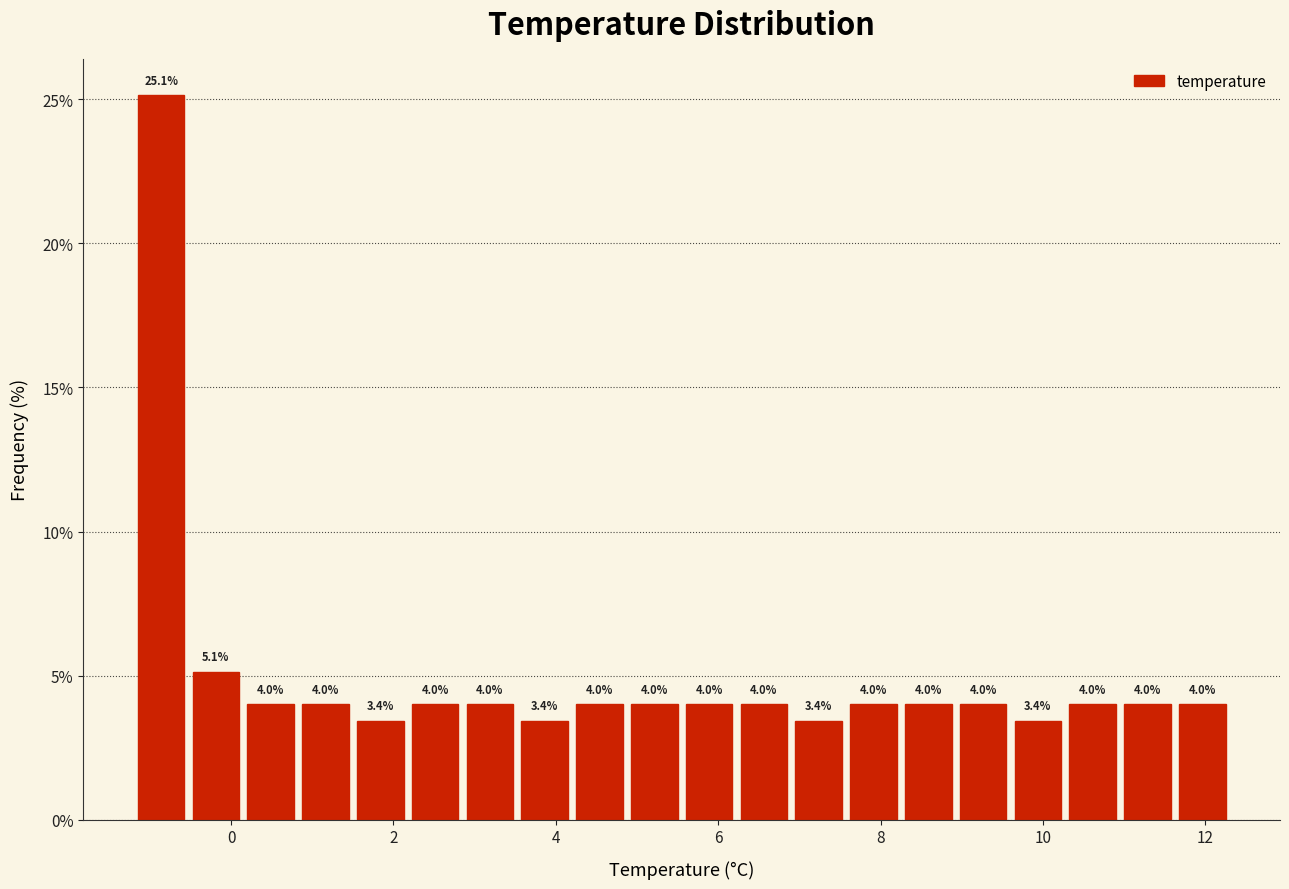

Read against the x-axis, roughly where is the centre of the tallest bar?

-0.8